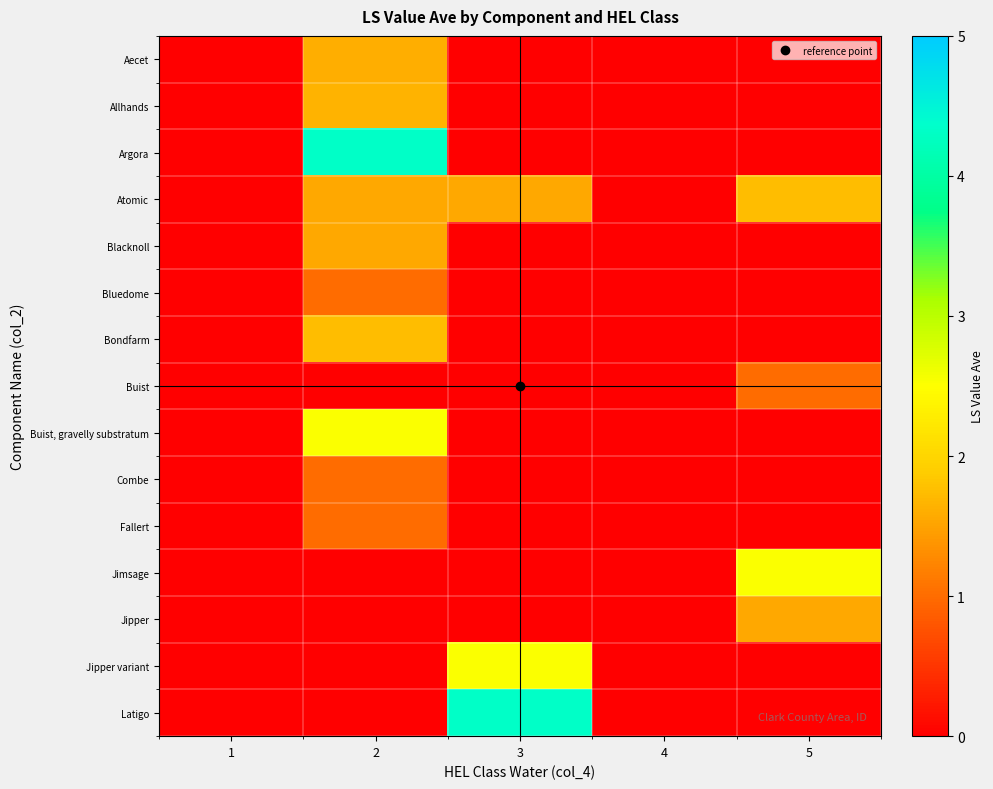

What is the spread (max minus min) of values at 2?

4.3